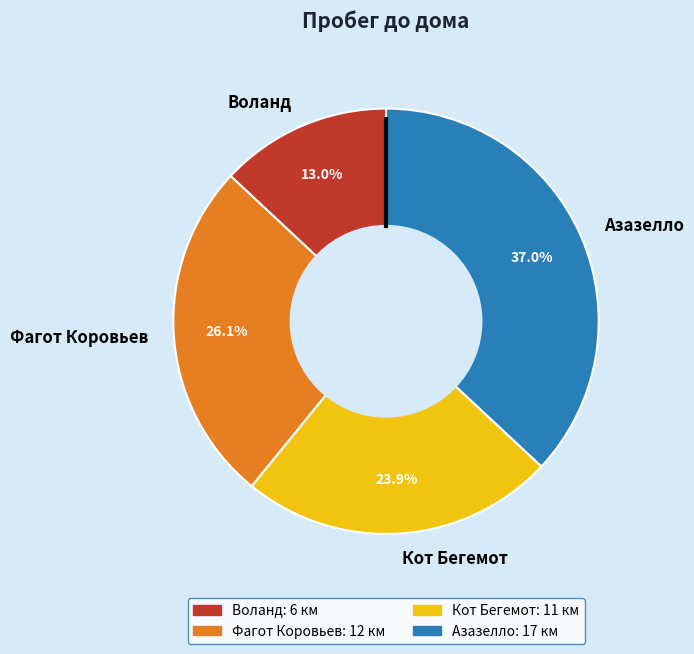

To the nearest percent, what is the difference between the Азазелло and Кот Бегемот slice percentages?

13%